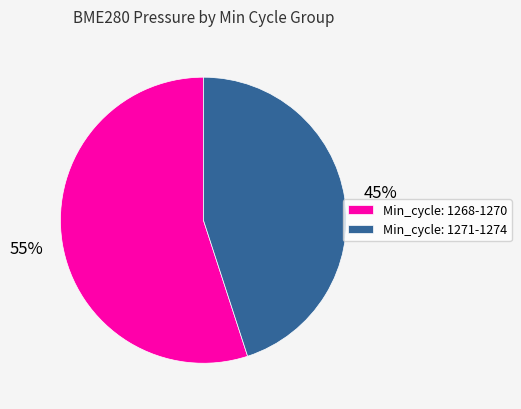

What percentage is the Min_cycle: 1271-1274 slice, to the nearest percent?

45%